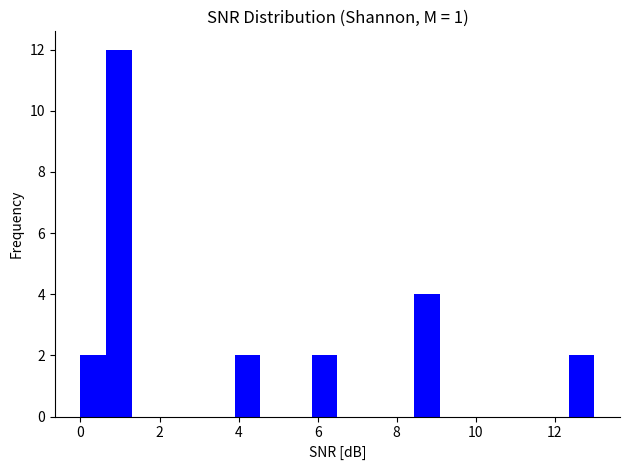

Around what value on the x-axis is the tallest bar? Give the approximate position of its centre, as read against the axis.

1.0